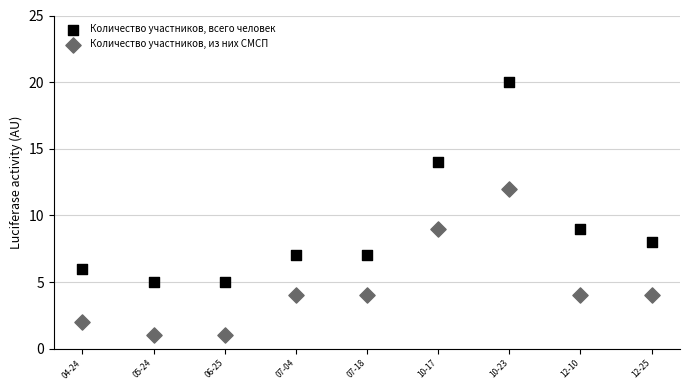

What are all the series names shown in the legend?

Количество участников, всего человек, Количество участников, из них СМСП